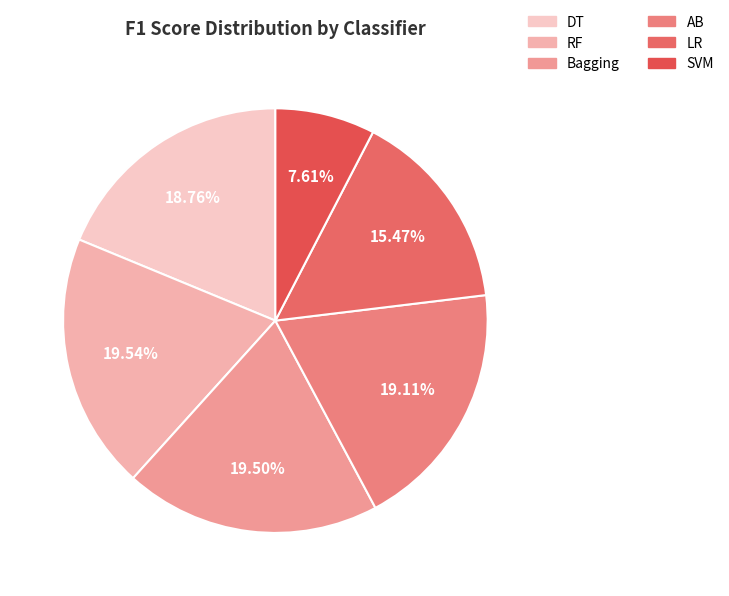

Which category has the biggest portion of the pie?

RF